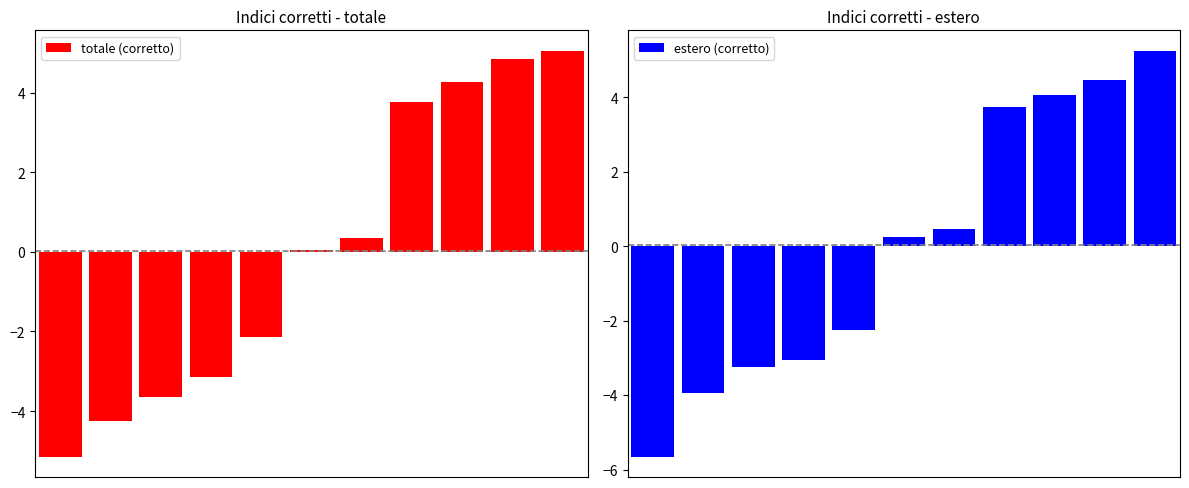

What is the total value across all series at 6?

0.8